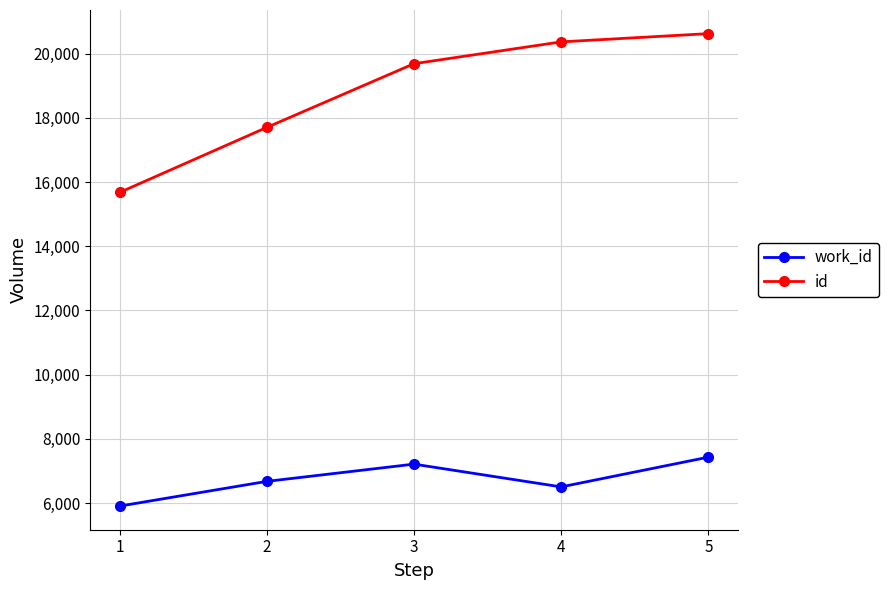

Reading left to right, what are all the values shown in this chart?

work_id: 5908	6678	7215	6506	7432
id: 15676	17702	19686	20366	20623